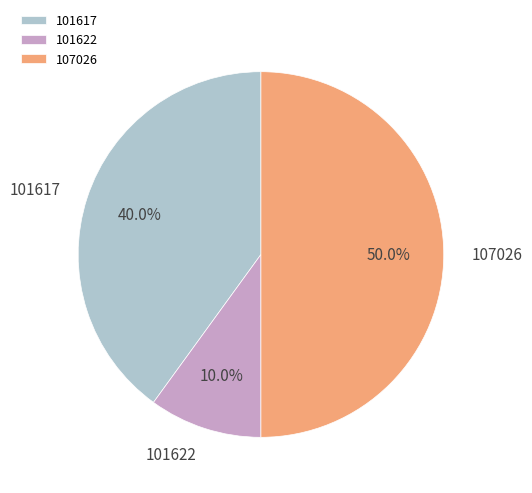

Which has a higher value, 101622 or 107026?

107026